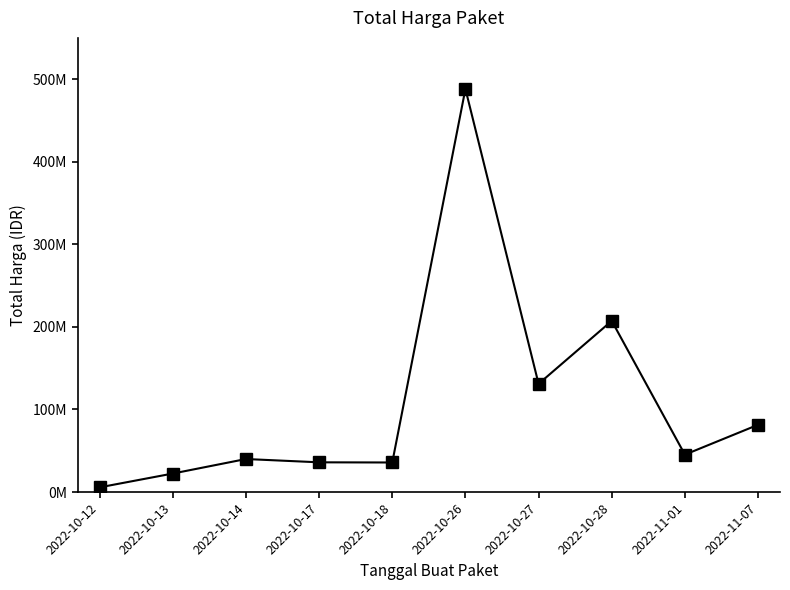

What is the greatest value displayed?

488147400